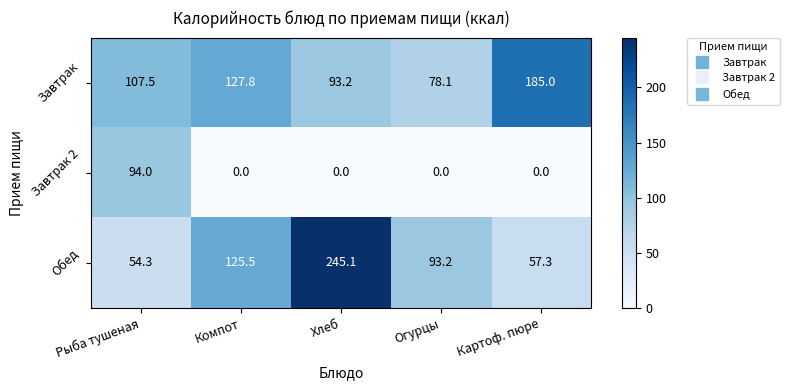

What is the sum of all Завтрак 2 values?

94.0